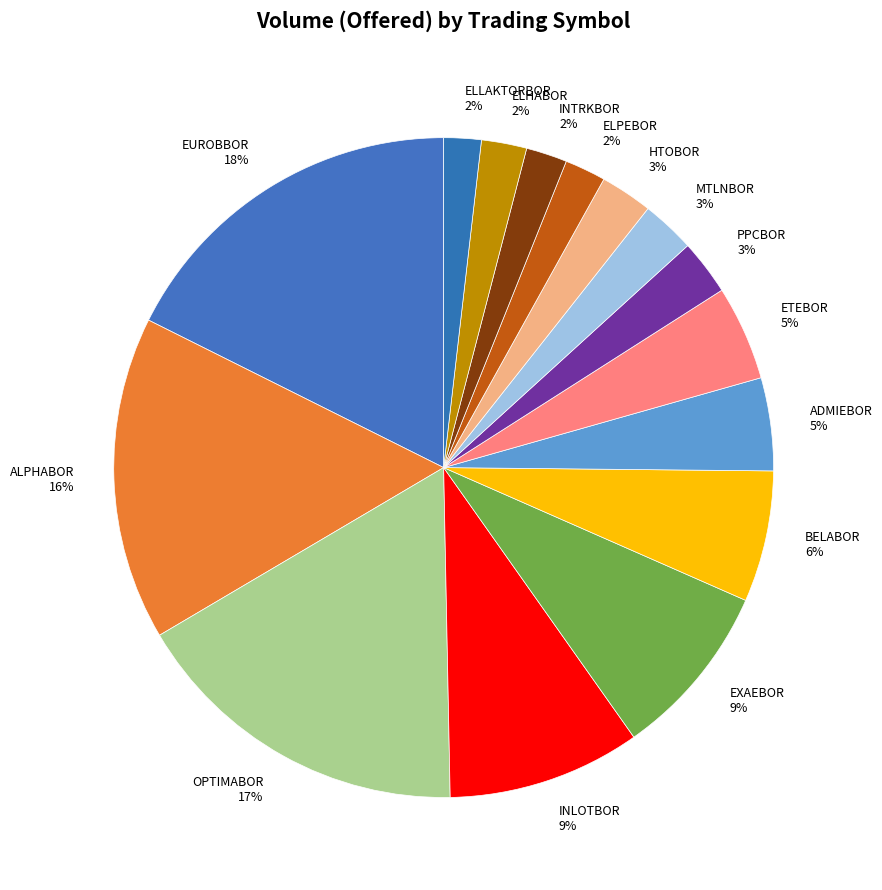

Between ELPEBOR and OPTIMABOR, which is larger?

OPTIMABOR